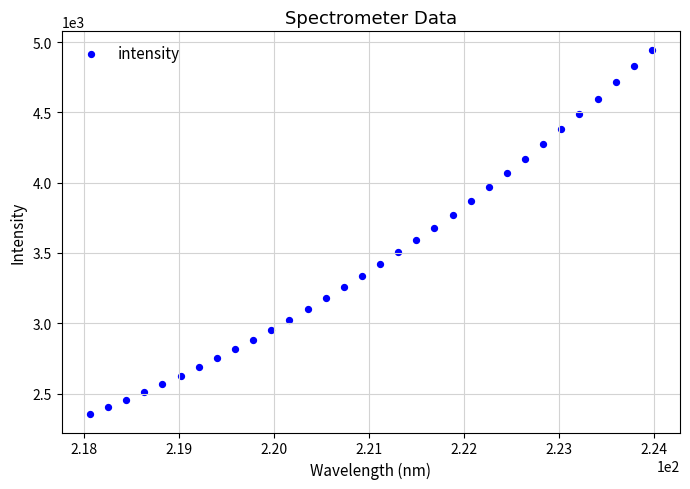

What is the range of X values (max minus min)?

5.9